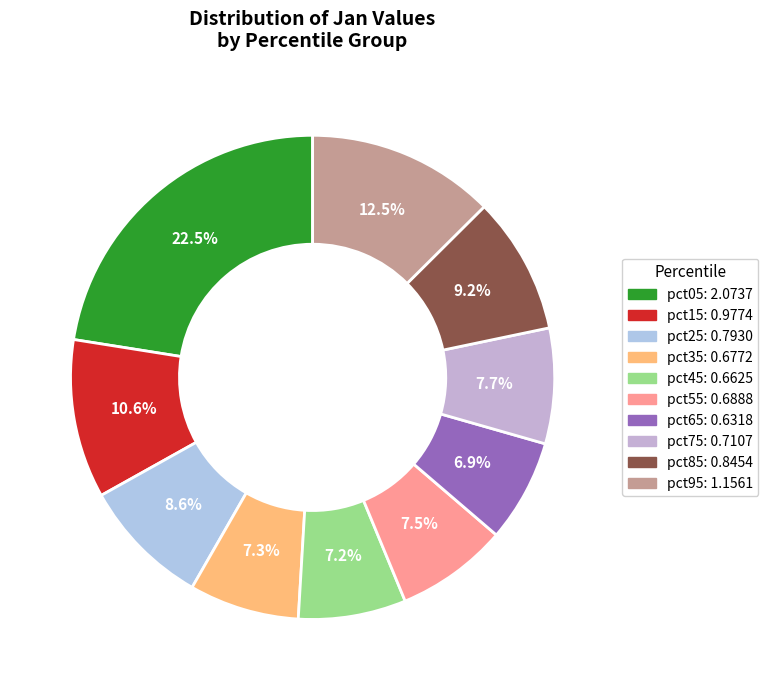

Is there a majority slice in this chart?

No